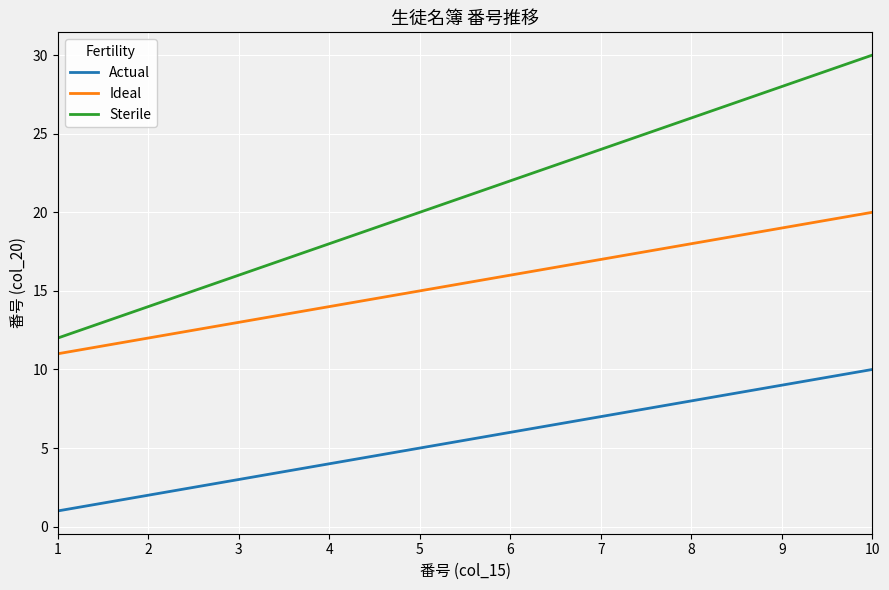

What is the total value across all series at 9?

56